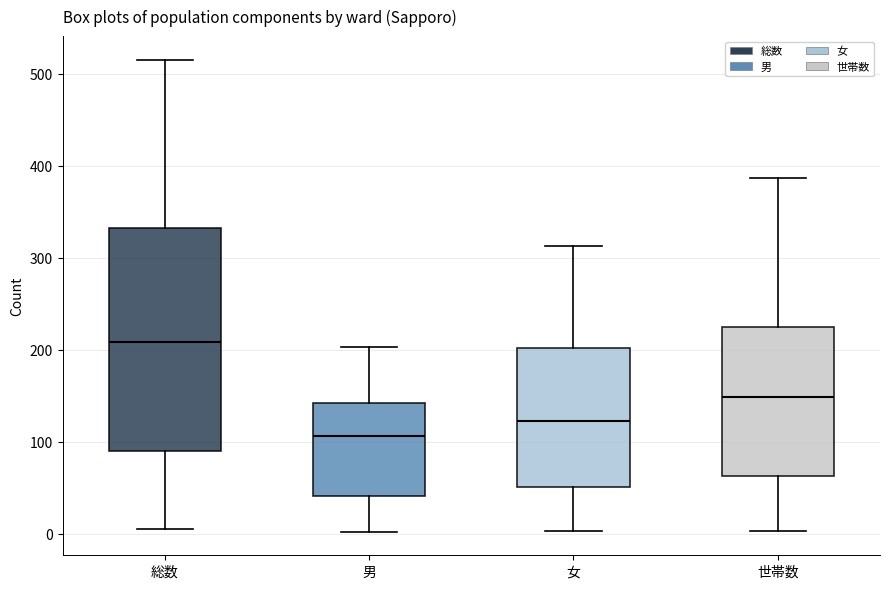

Comparing the boxes themselves (not the whiskers), which one is the tallest?

総数